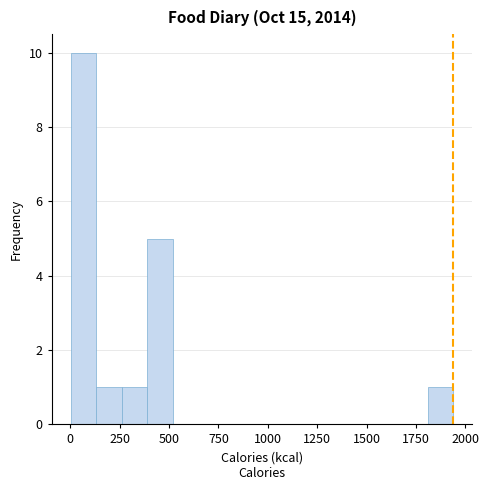

Read against the x-axis, roughly where is the centre of the tallest bar?

50